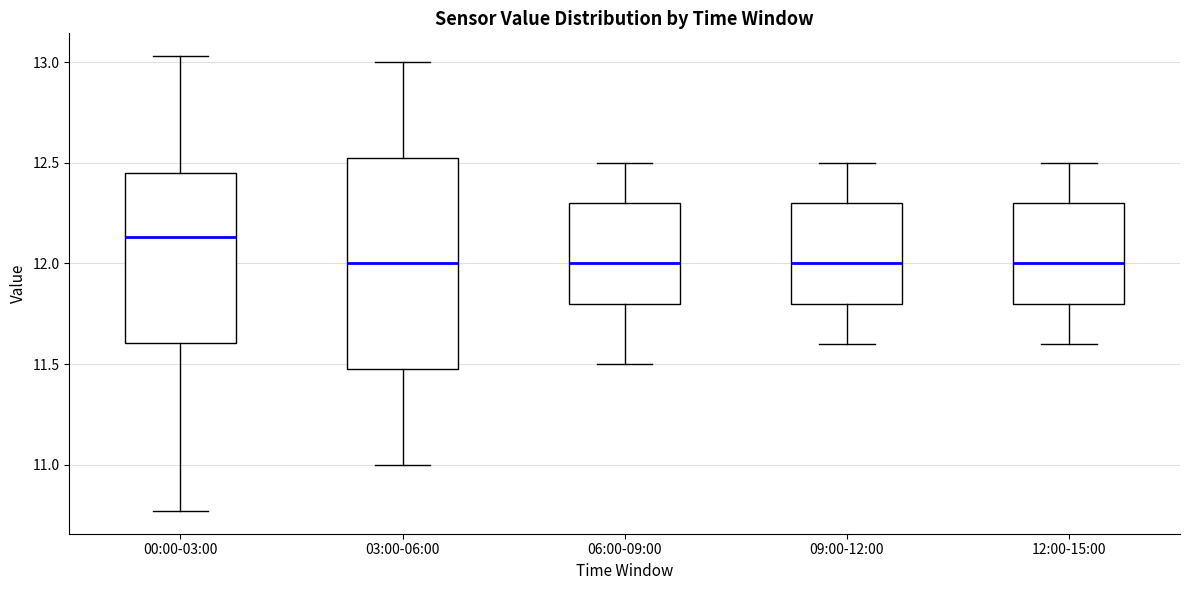

Where does the upper whisker of the box for 00:00-03:00 end on the y-axis? The values are not printed on the chart, so give them approximately, as read against the axis.

13.05